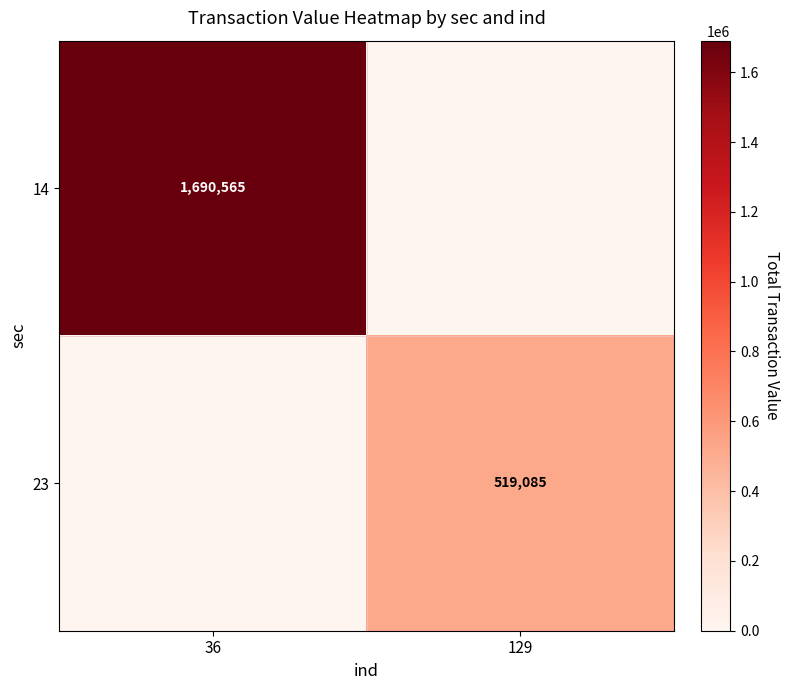

Is it true that 23 equals 519085 at 129?

True